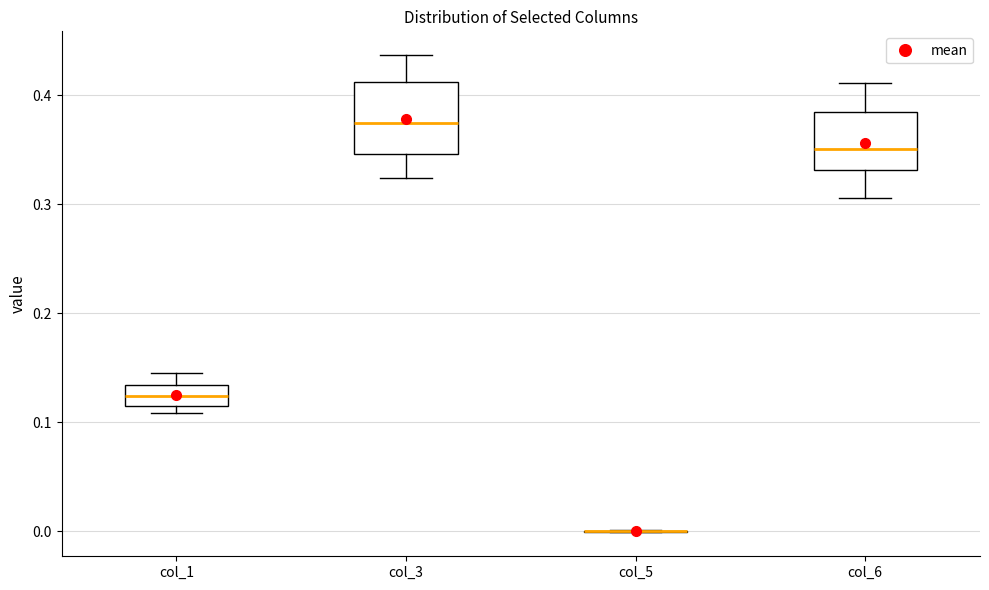

Reading left to right, transcribe this box plot: for each box, give where its median line is, the range the box spans, and where its two whiskers end, as read against the y-axis. The values are not printed on the chart, so give them approximately, as read against the axis.

col_1: median 0.12, box 0.11 to 0.13, whiskers 0.11 (just below the box's lower edge) to 0.14
col_3: median 0.37, box 0.35 to 0.41, whiskers 0.32 to 0.44
col_5: box collapsed to a line at 0.00, whiskers 0.00 to 0.00
col_6: median 0.35, box 0.33 to 0.38, whiskers 0.31 to 0.41